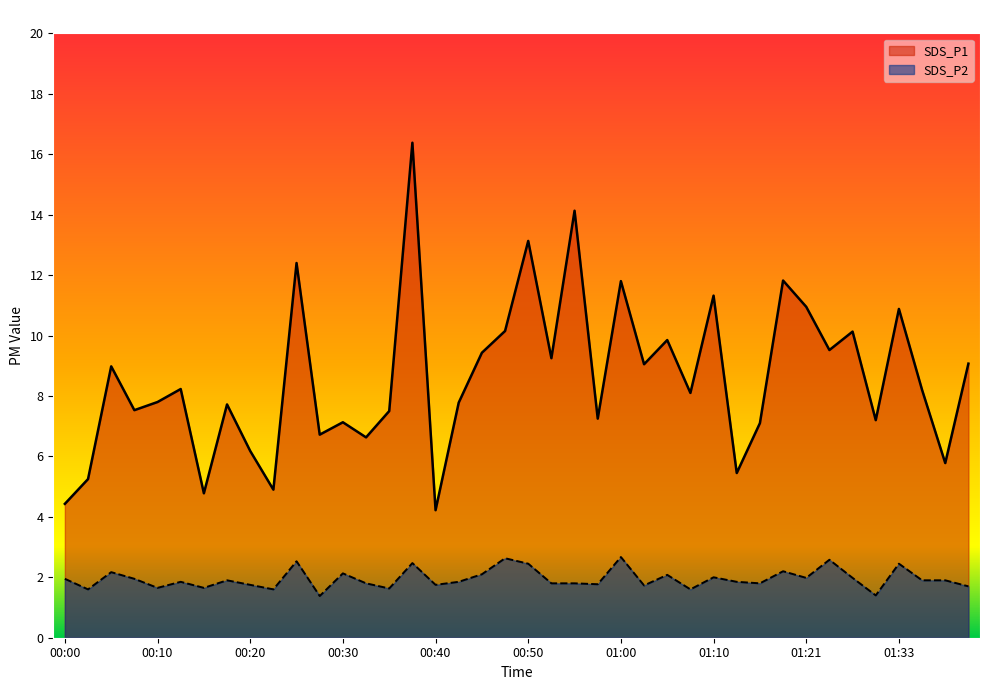

At which category does SDS_P2 reach its first local valley?

00:03